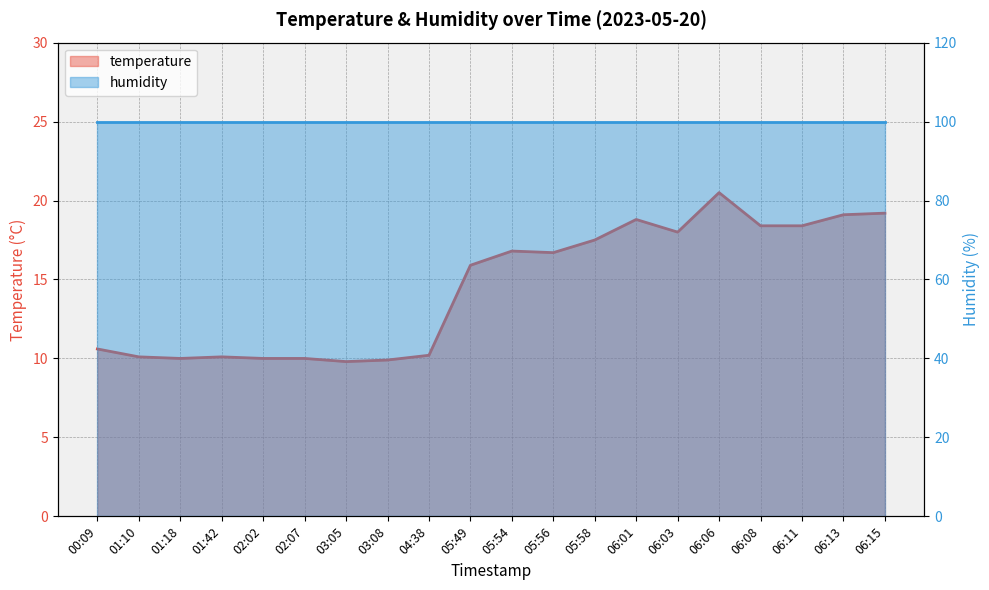

What is the label of the 7th point from the left?

03:05